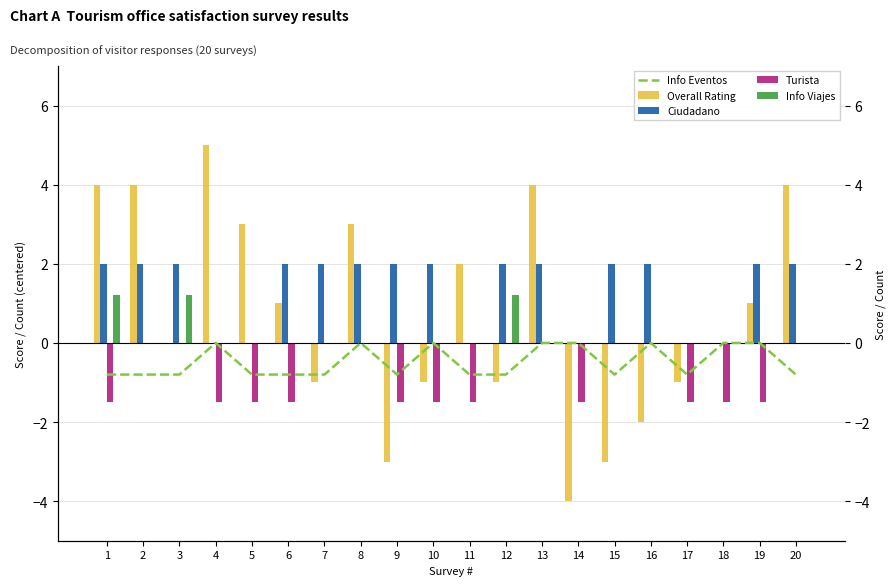

Does the chart contain stacked bars?

No